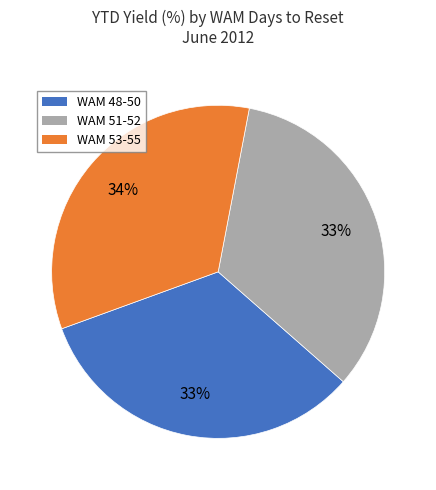

Is there any slice that represents more than half of the pie?

No